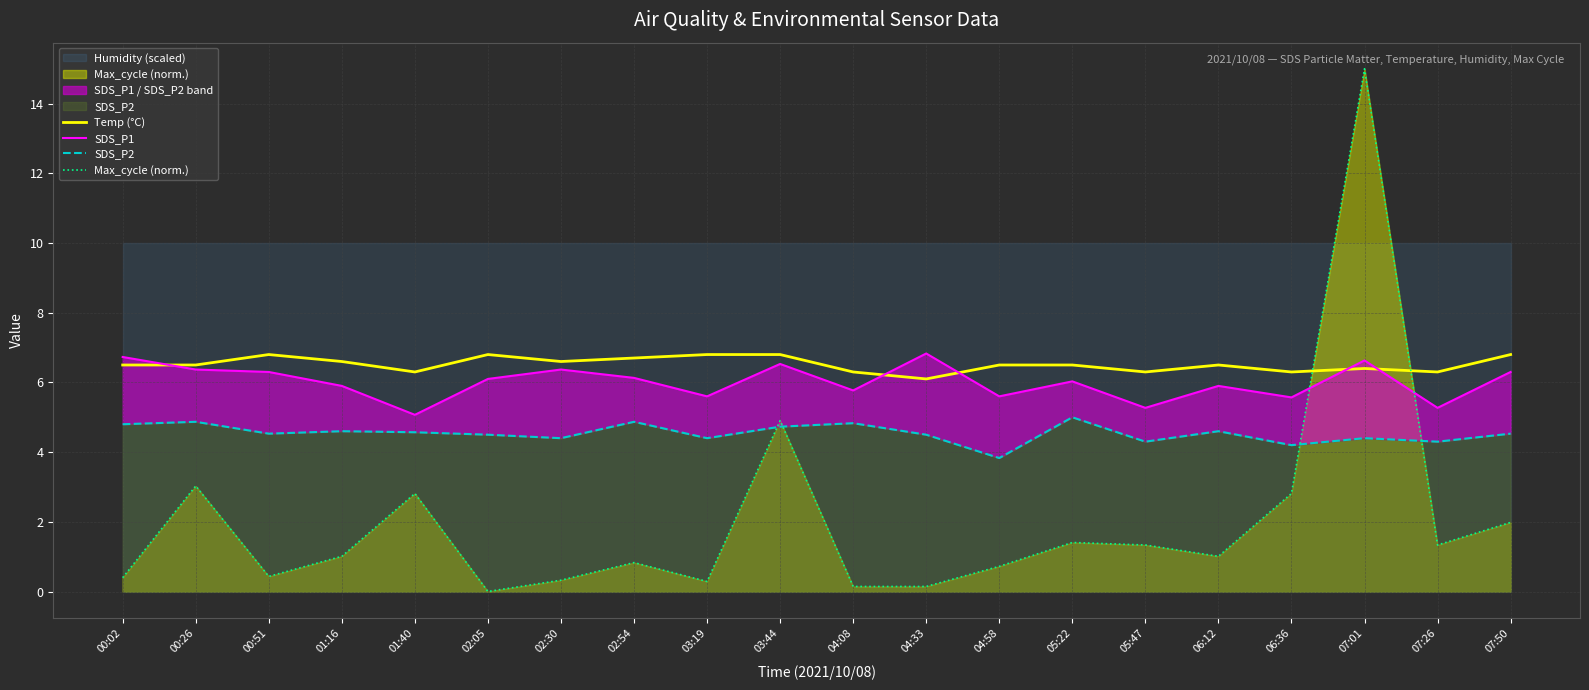

At which label is Temp (°C) closest to 6?

04:33